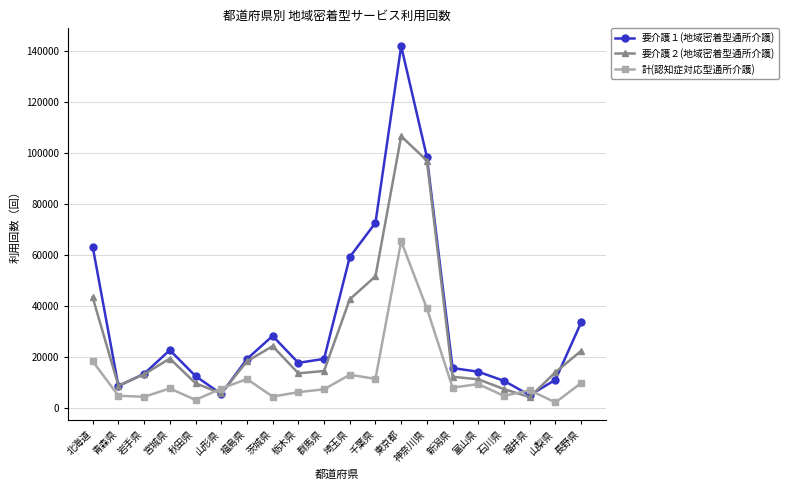

Where is 要介護２(地域密着型通所介護) nearest to the value 55374?

千葉県